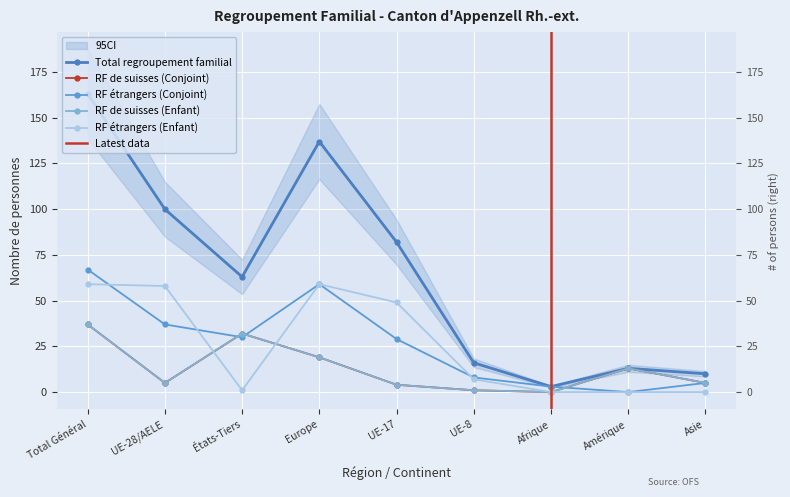

How many lines are shown in the chart?

5